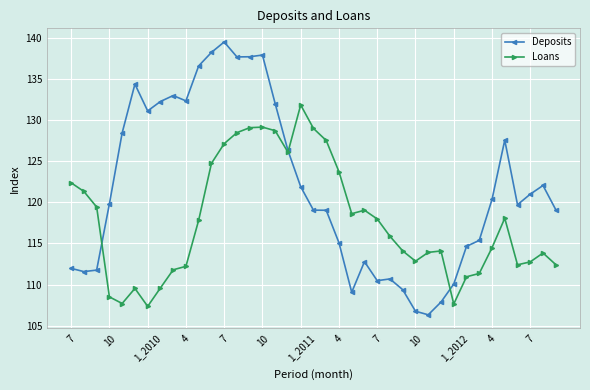

List the series in order of their overall mean, highest first.

Deposits, Loans